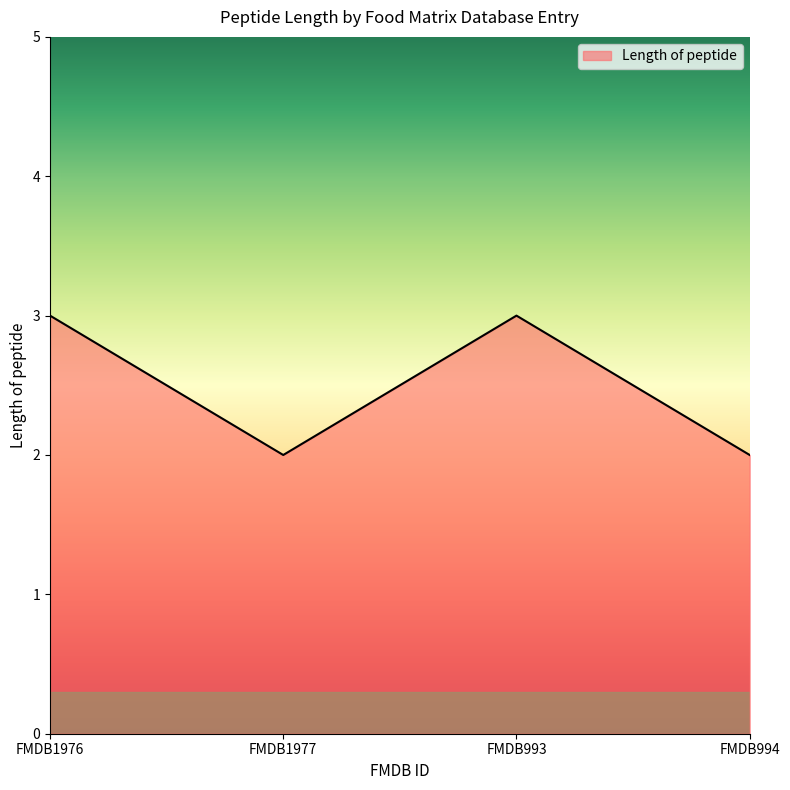

What is the greatest value displayed?

3